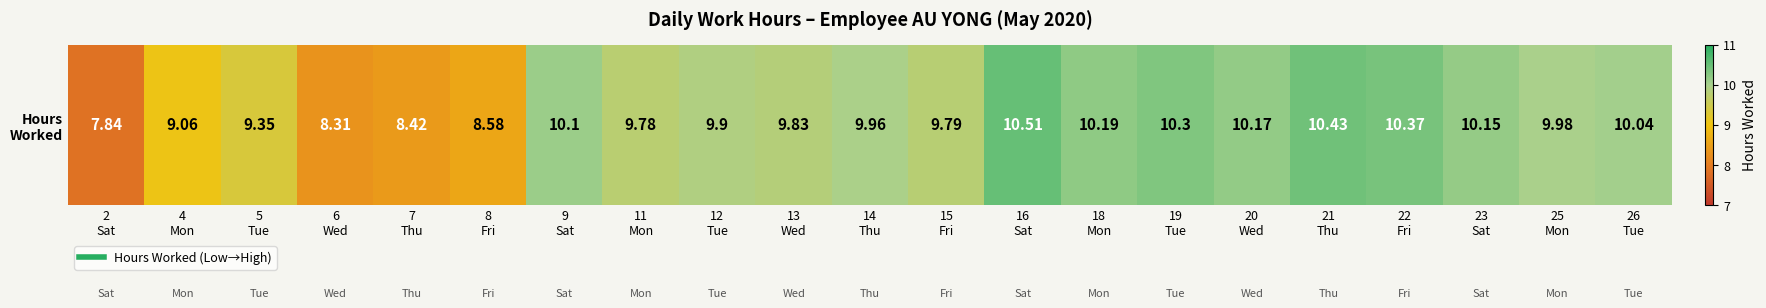

Read the value at 21
Thu.

10.4